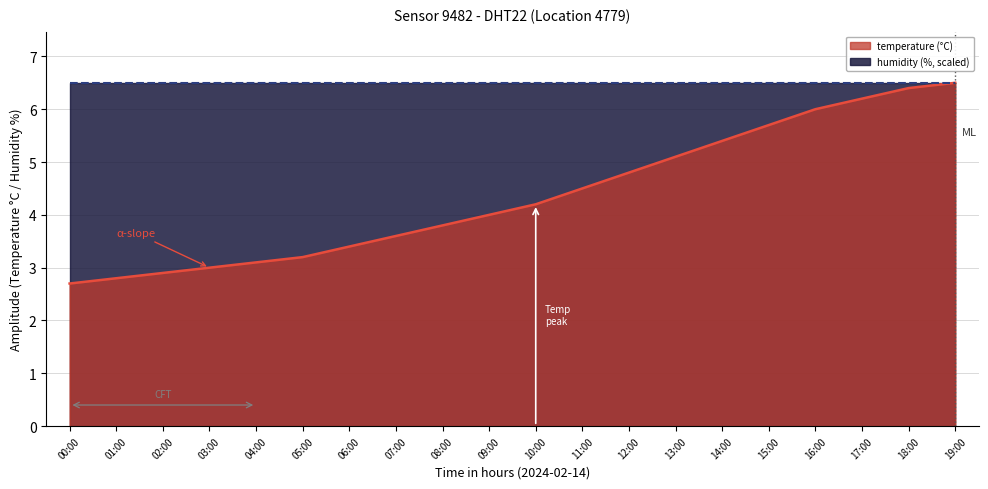

Where is the data nearest to the value 4?

09:00